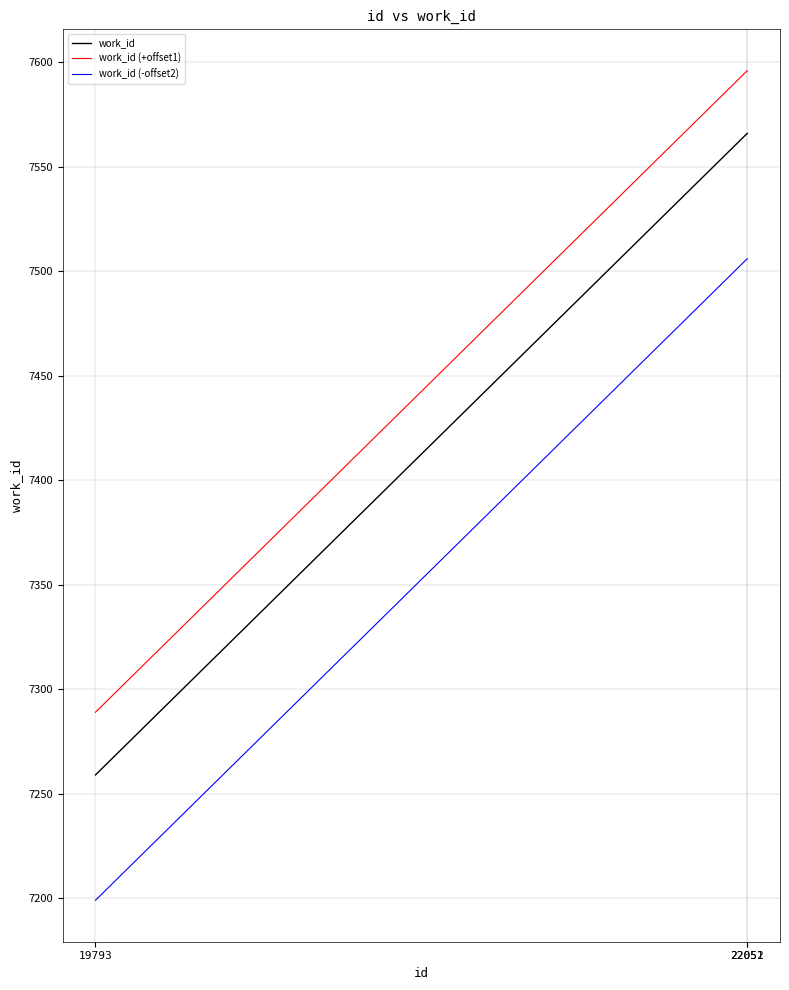

List the series in order of their peak value, highest first.

work_id (+offset1), work_id, work_id (-offset2)